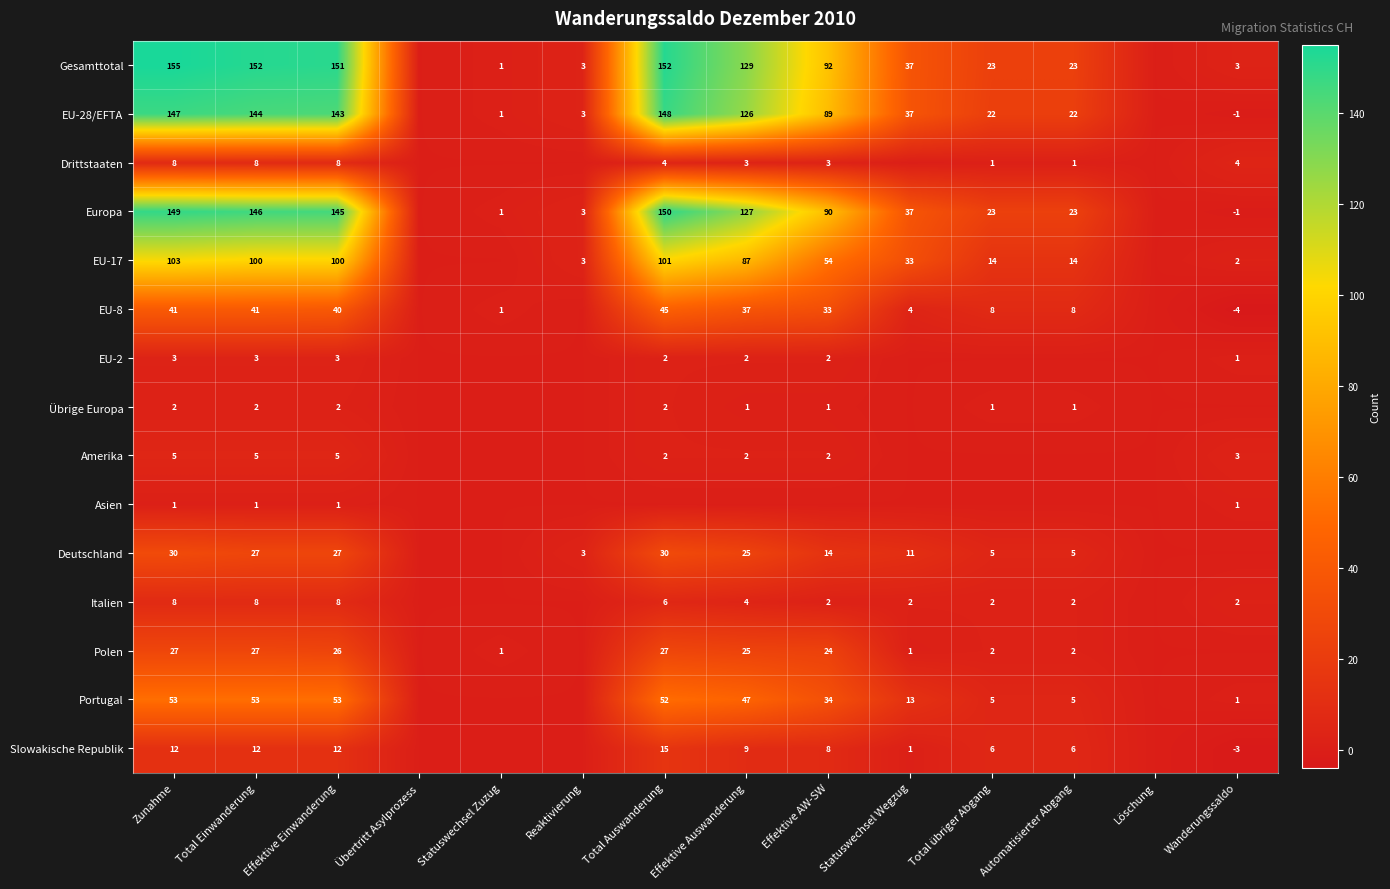

Is it true that Portugal equals 4 at Statuswechsel Wegzug?

False